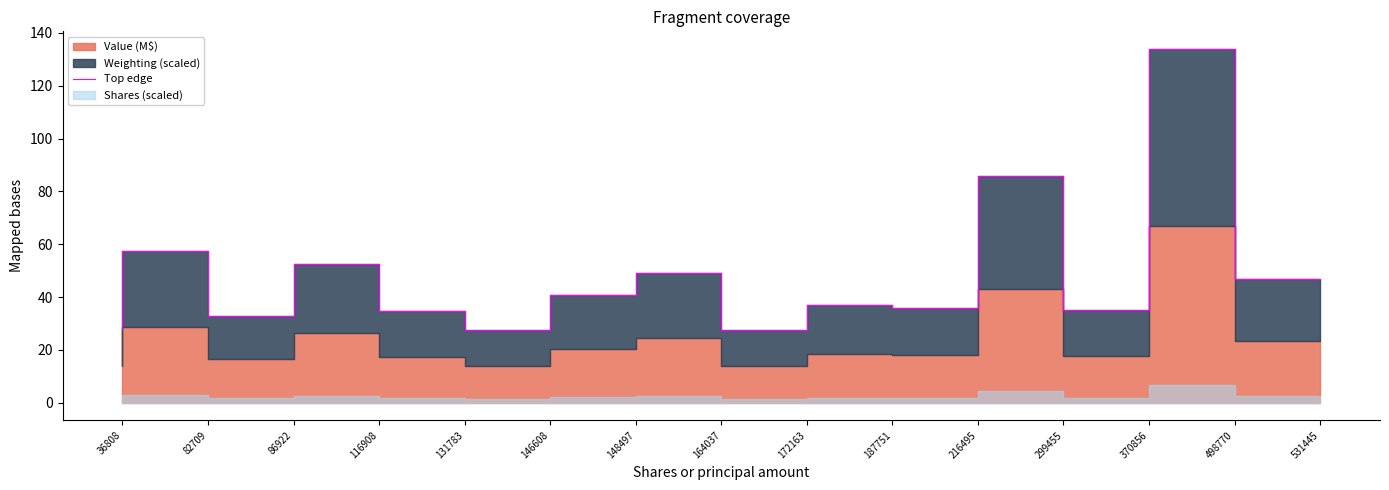

Where is the first local maximum?

82709